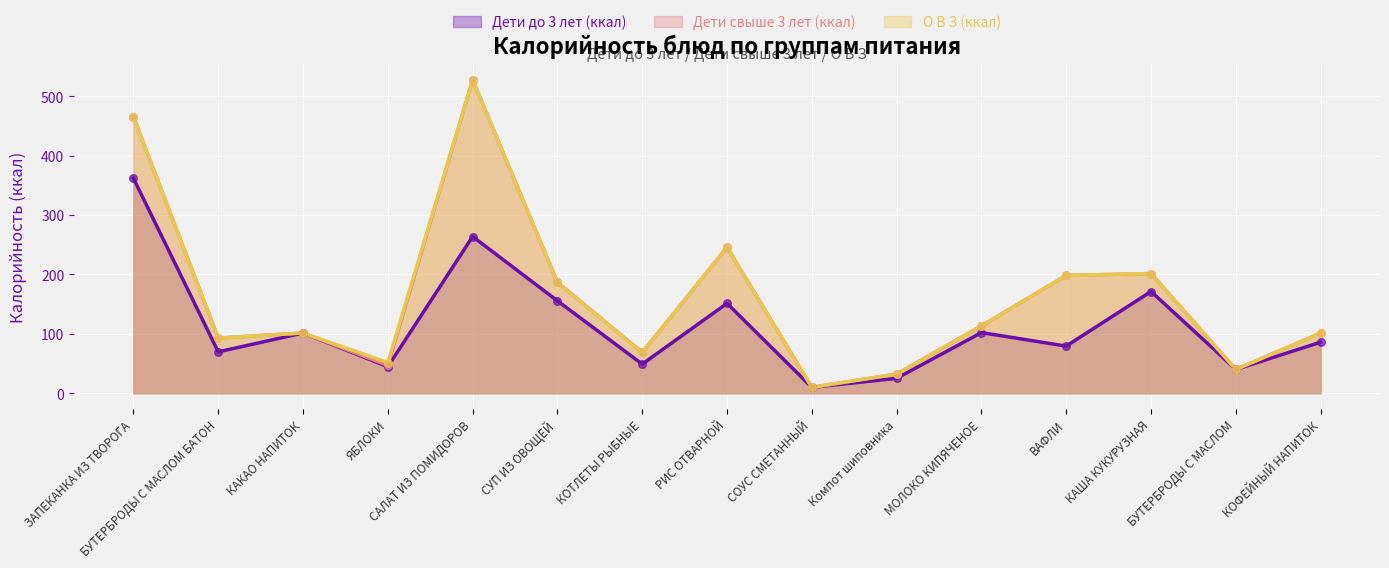

What is the total value across all series at КОФЕЙНЫЙ НАПИТОК?

288.2